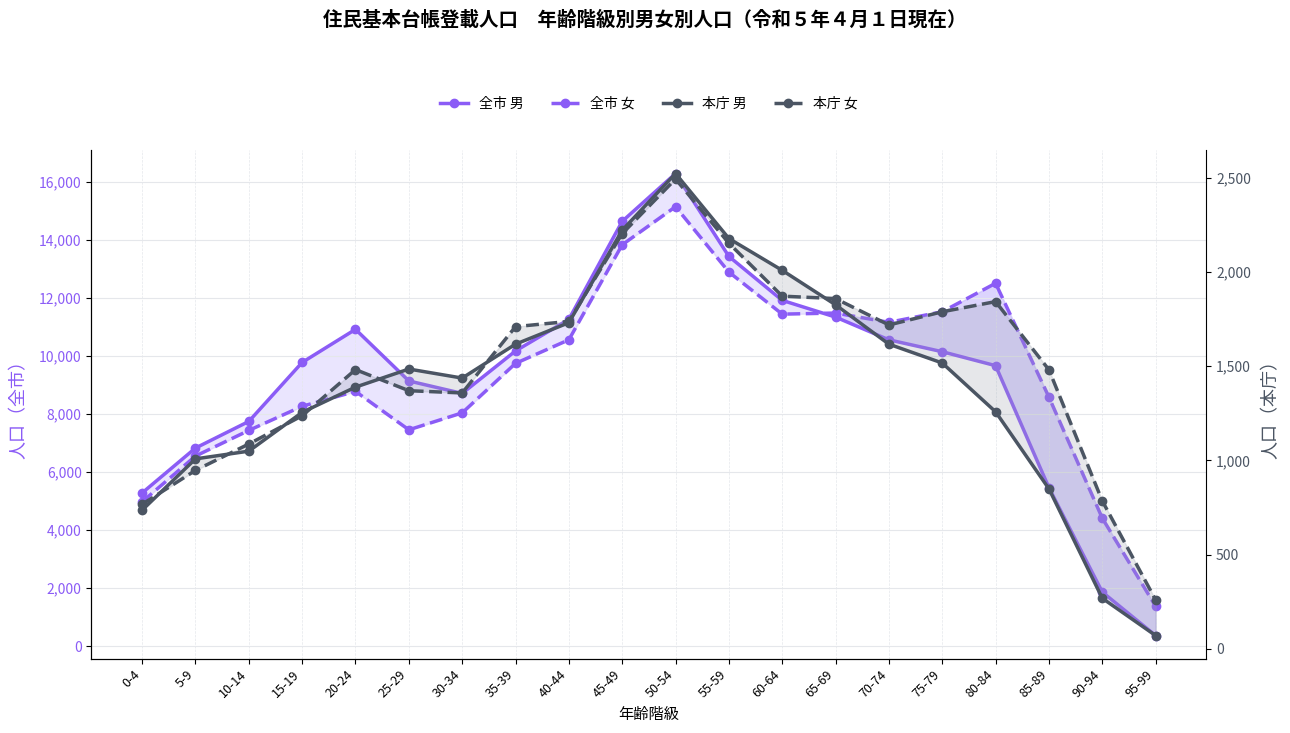

What is the difference between the maximum and minimum values in the 本庁 男 series?

2453